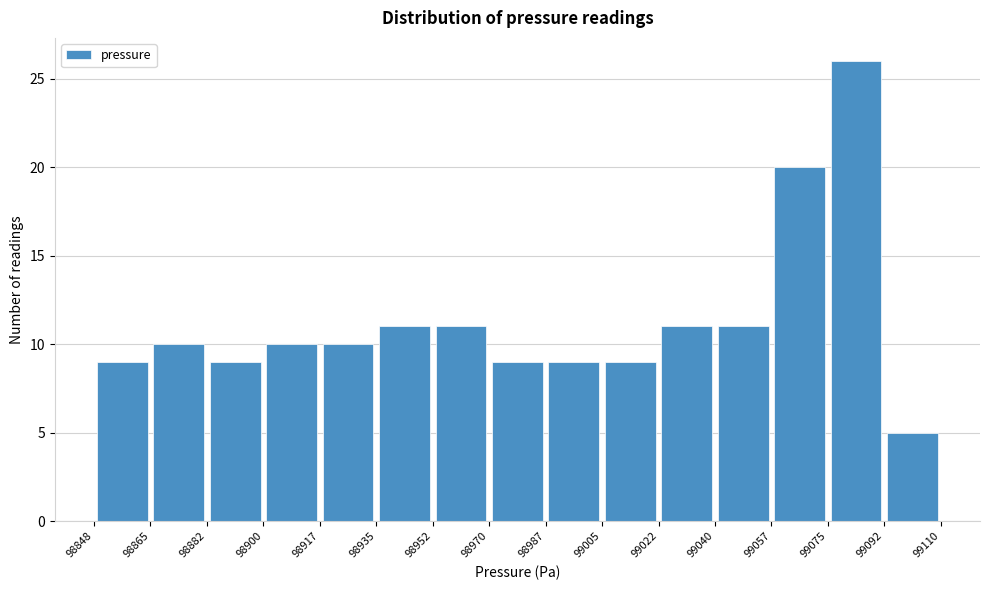

Reading left to right, transcribe this chart: for each bar, give the range it covers on the x-axis and its height. The values are not printed on the chart, so give them approximately, as read against the axis.

98848 to 98865: 9
98865 to 98882: 10
98882 to 98900: 9
98900 to 98917: 10
98917 to 98935: 10
98935 to 98952: 11
98952 to 98970: 11
98970 to 98987: 9
98987 to 99005: 9
99005 to 99022: 9
99022 to 99040: 11
99040 to 99057: 11
99057 to 99075: 20
99075 to 99092: 26
99092 to 99110: 5